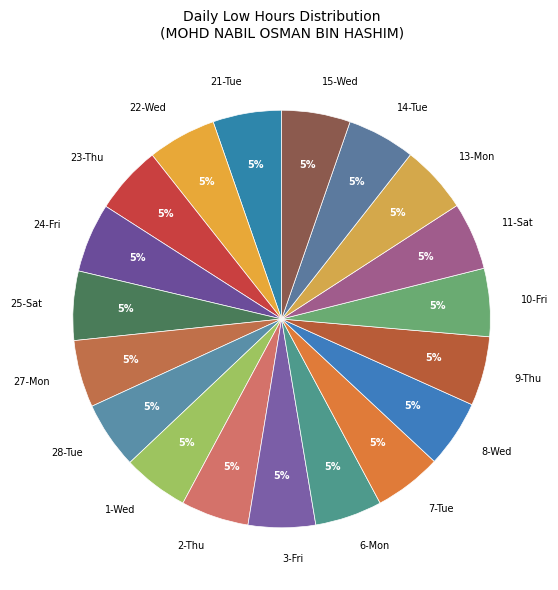

Is the sum of 3-Fri and 13-Mon greater than half?

No